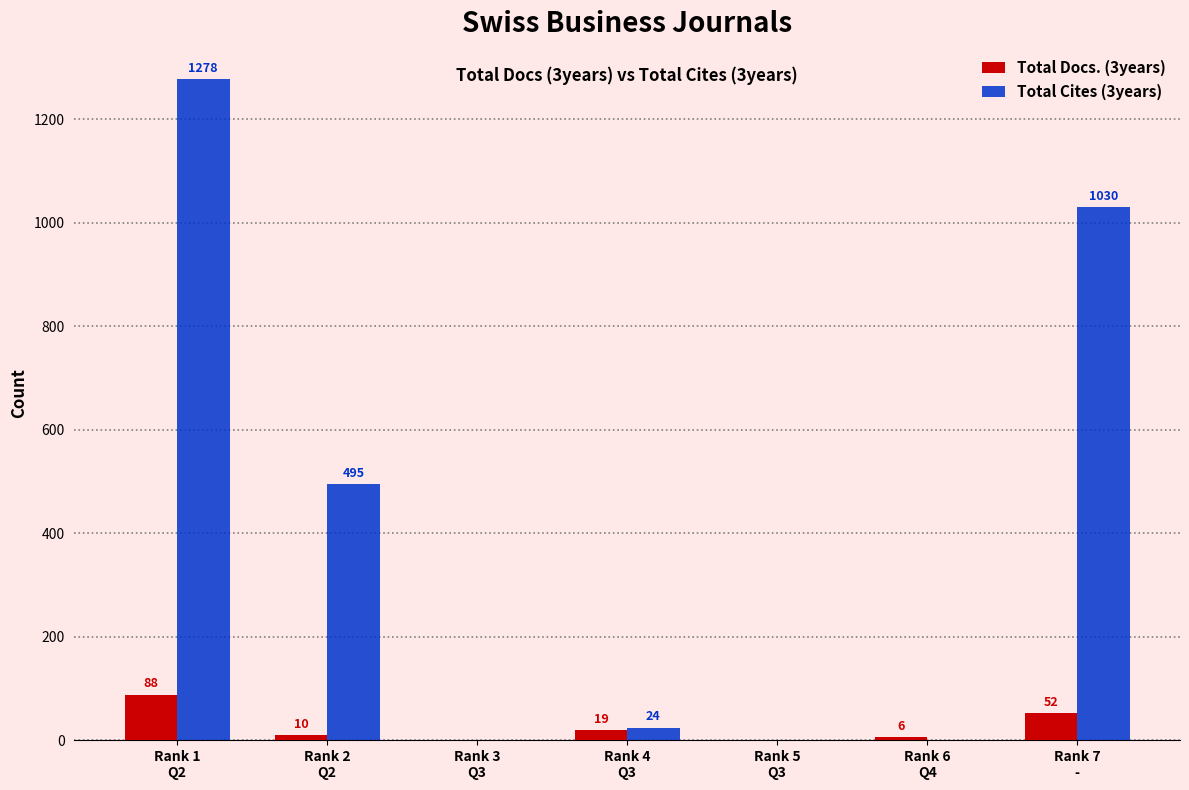

Reading left to right, extract all data points from this chart.

Total Docs. (3years): 88	10	0	19	0	6	52
Total Cites (3years): 1278	495	0	24	0	0	1030